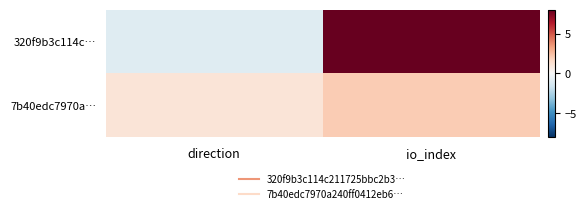

Rank the series at direction from lowest to highest value.

320f9b3c114c…, 7b40edc7970a…